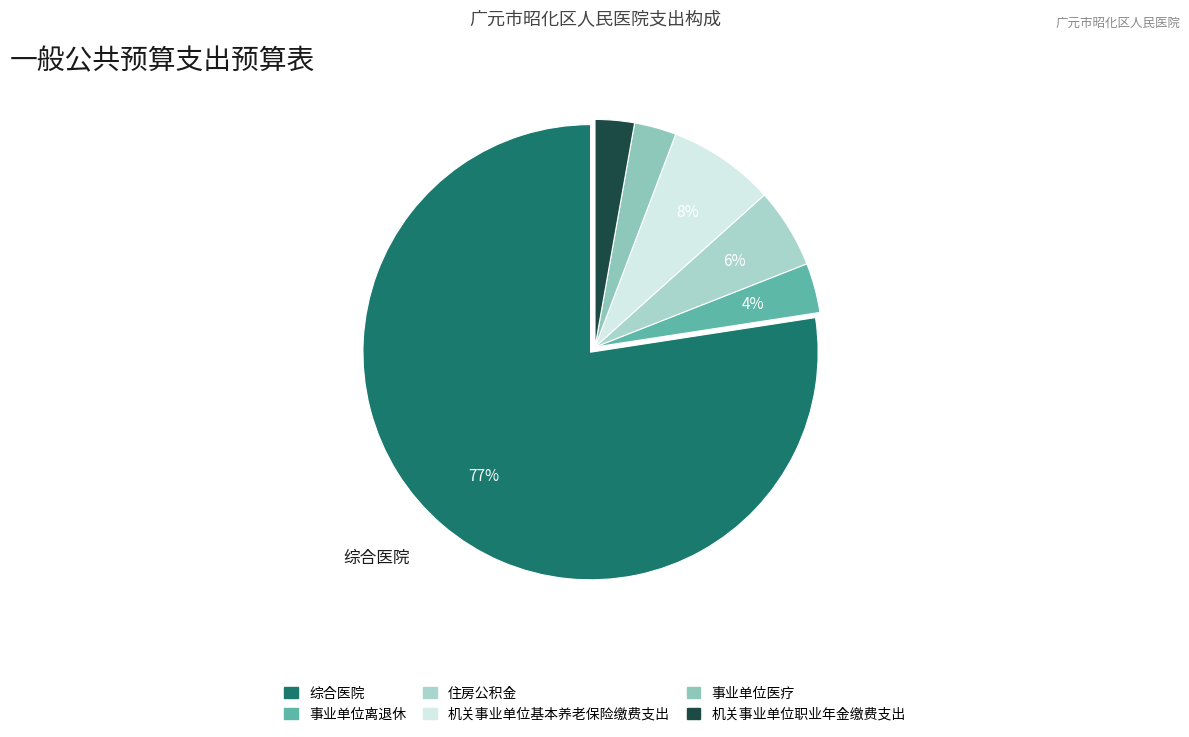

Is it true that 住房公积金 is 1% of the pie?

False